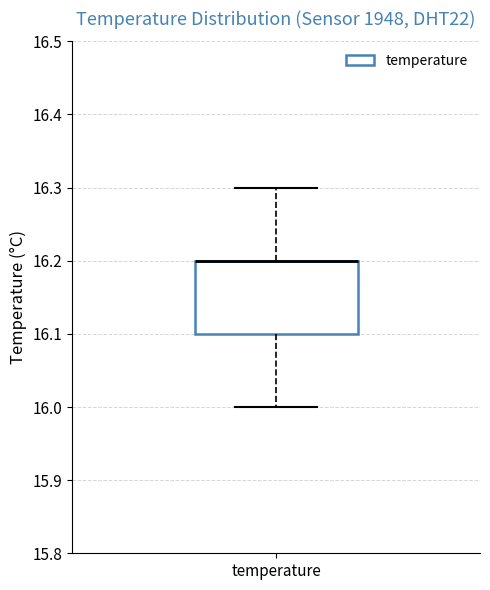

Where does the upper whisker of the box for temperature end on the y-axis? The values are not printed on the chart, so give them approximately, as read against the axis.

16.3